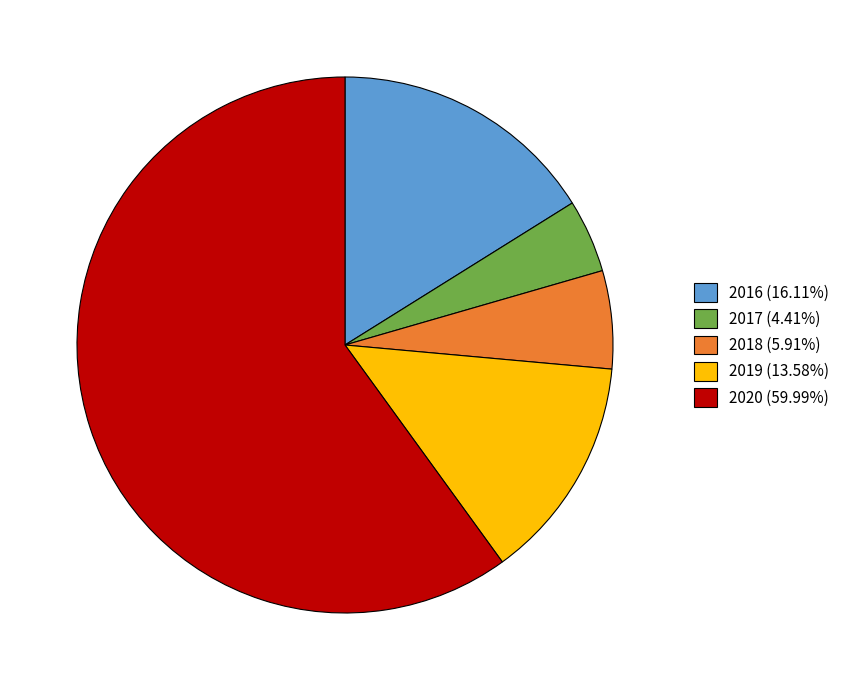

Count the number of slices in the pie.

5